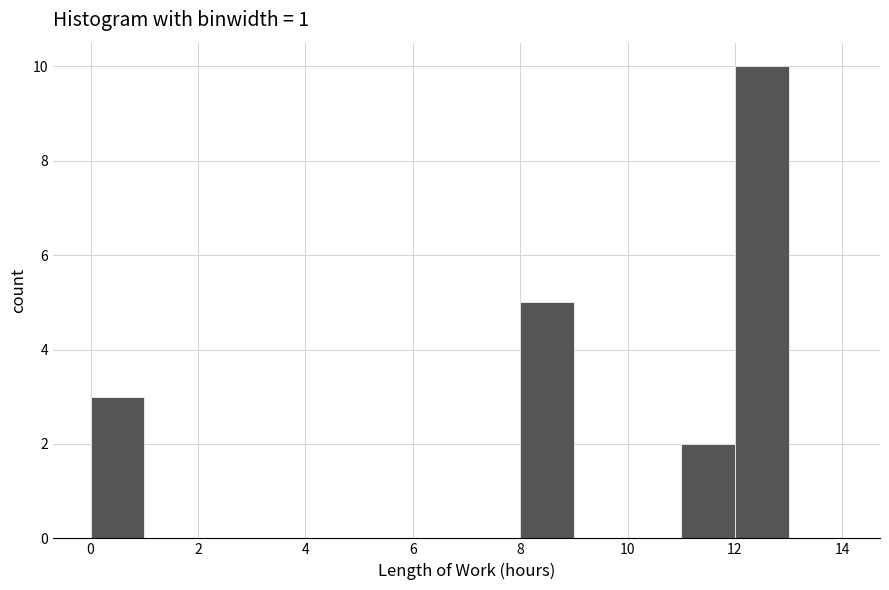

Reading left to right, transcribe this chart: for each bar, give the range it covers on the x-axis and its height. The values are not printed on the chart, so give them approximately, as read against the axis.

0 to 1: 3
1 to 2: 0
2 to 3: 0
3 to 4: 0
4 to 5: 0
5 to 6: 0
6 to 7: 0
7 to 8: 0
8 to 9: 5
9 to 10: 0
10 to 11: 0
11 to 12: 2
12 to 13: 10
13 to 14: 0